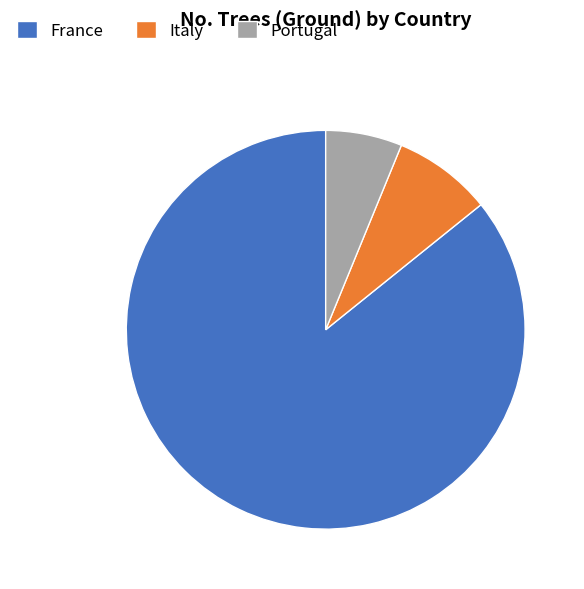

Is it true that Italy is 23% of the pie?

False